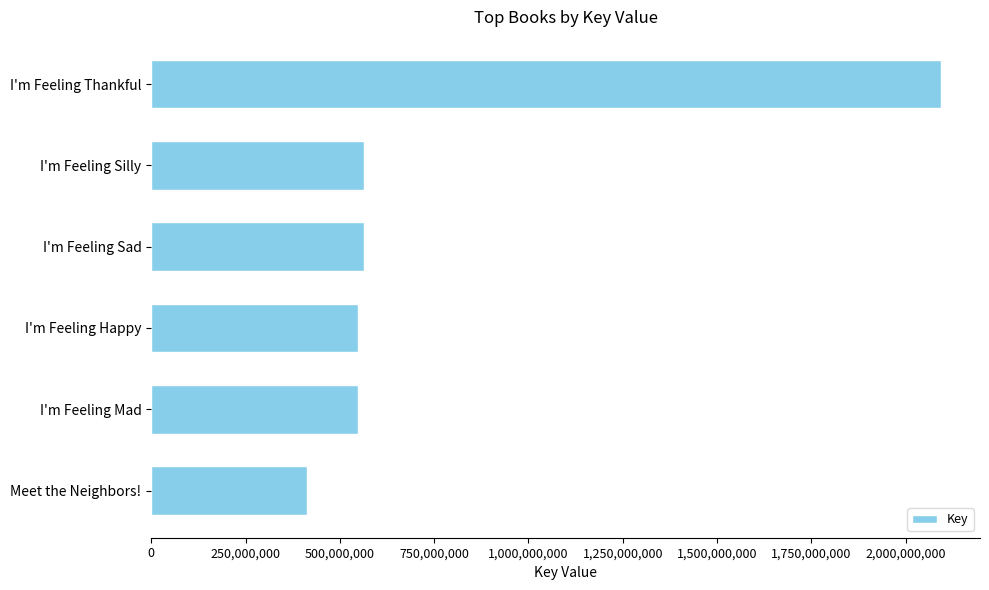

Is it true that the value at I'm Feeling Silly is 562894923?

True